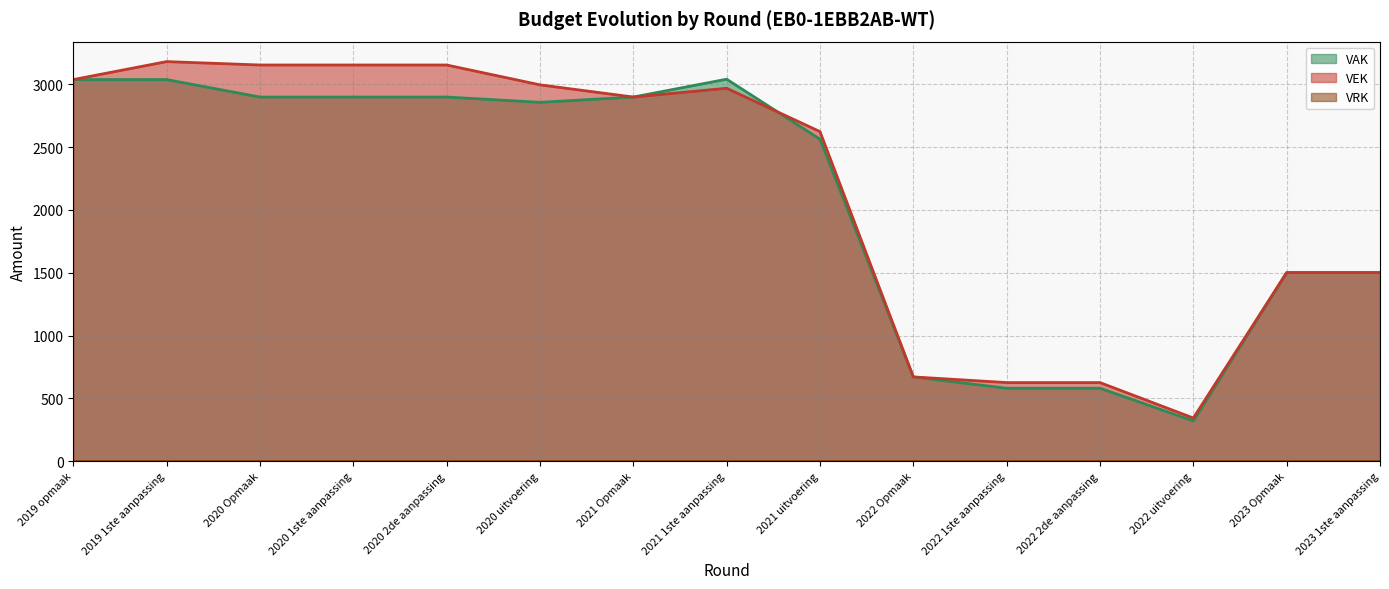

After their last crossing, which series has the higher values: VEK or VAK?

VEK